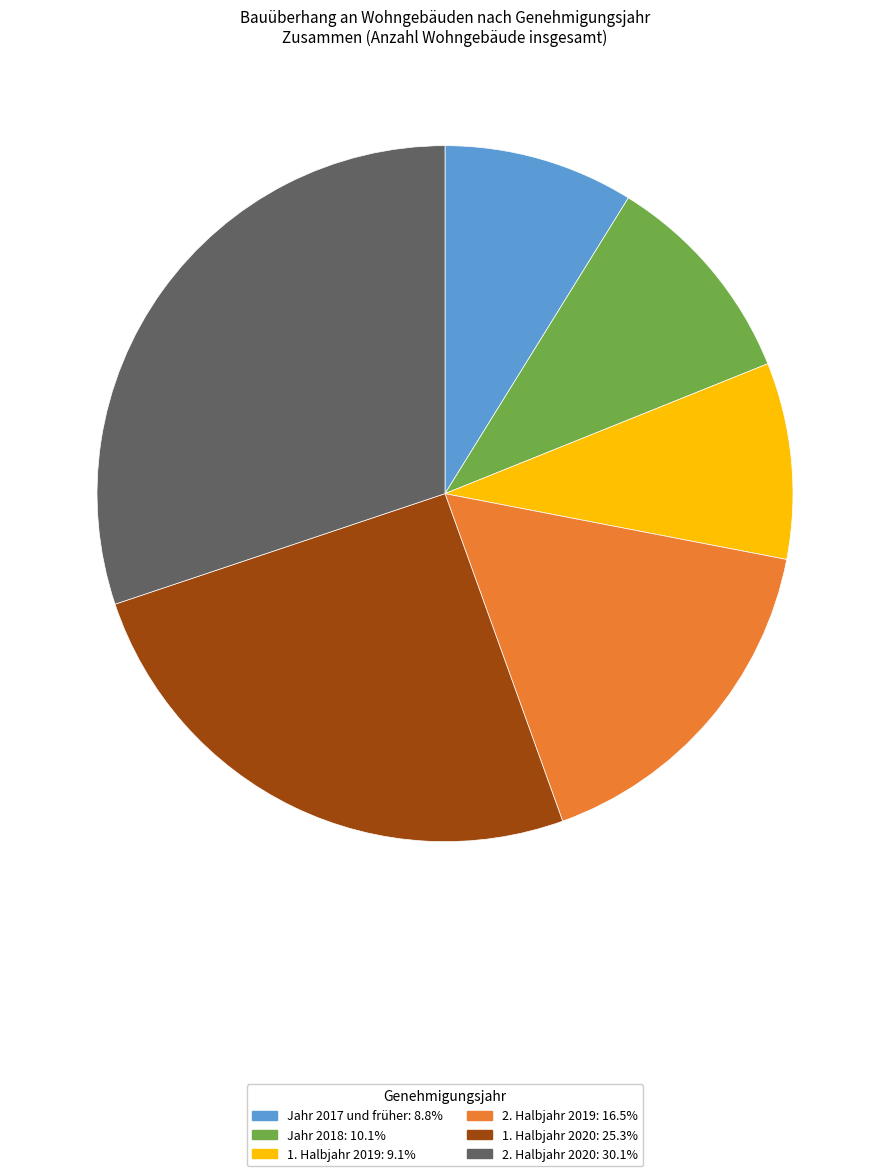

How many segments does this pie chart have?

6